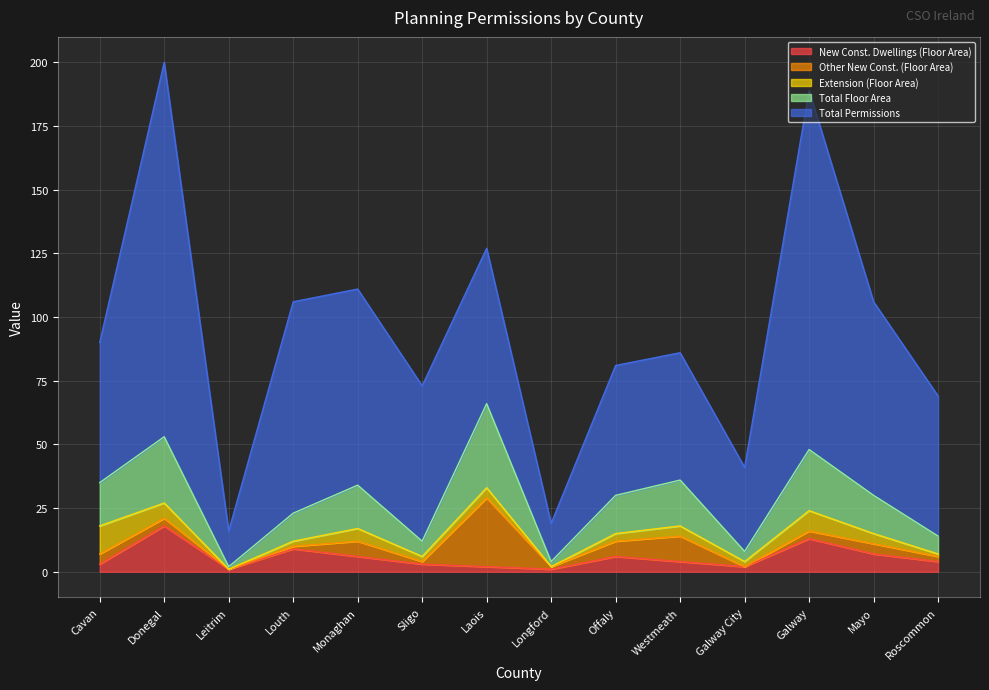

At which category does the chart reach its minimum across all series?

Leitrim